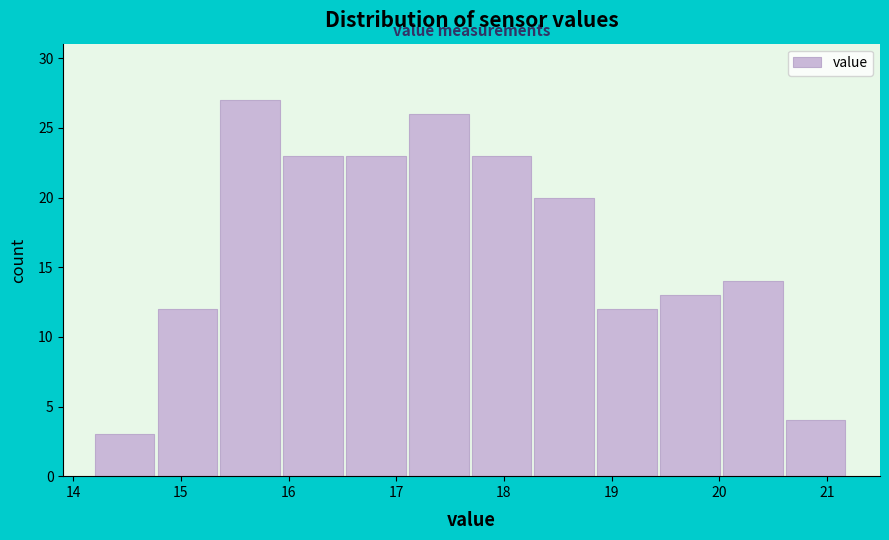

Which range on the x-axis has the tallest bar?

15.4 to 16.0